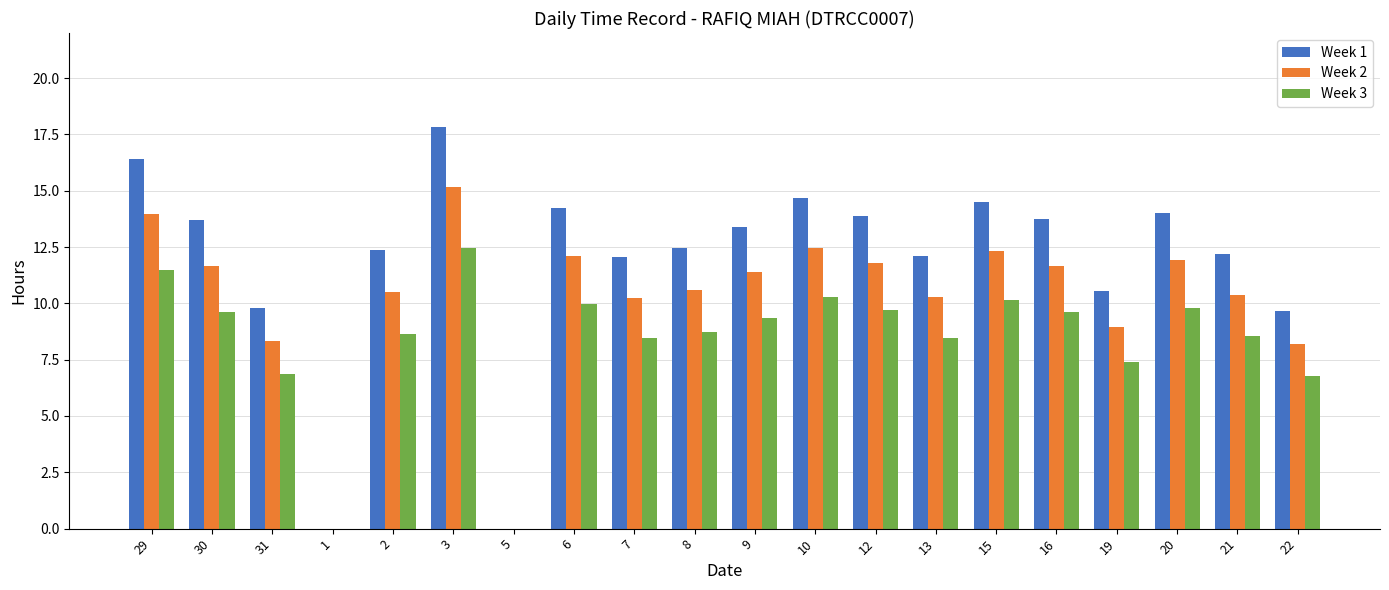

Is the value of Week 1 at 12 greater than the value of Week 3 at 16?

Yes